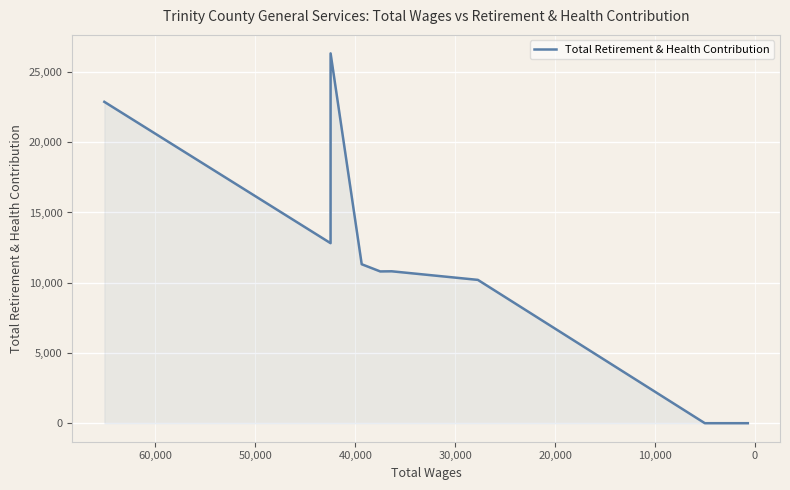

How many lines are shown in the chart?

1